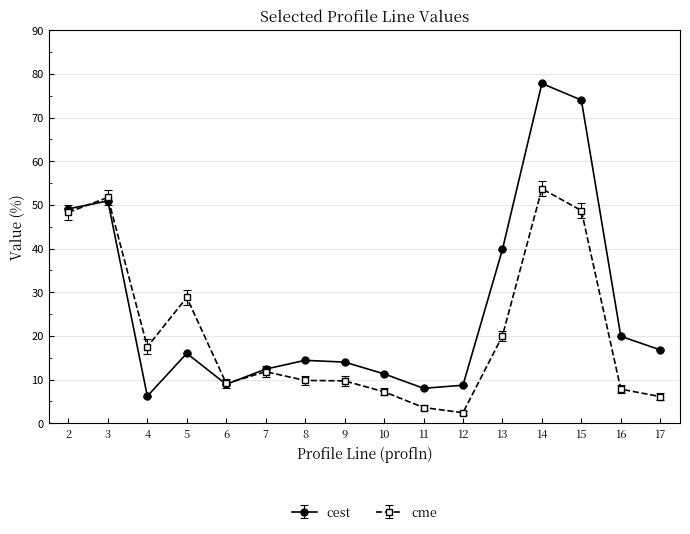

Read the cest value at 5.

16.0